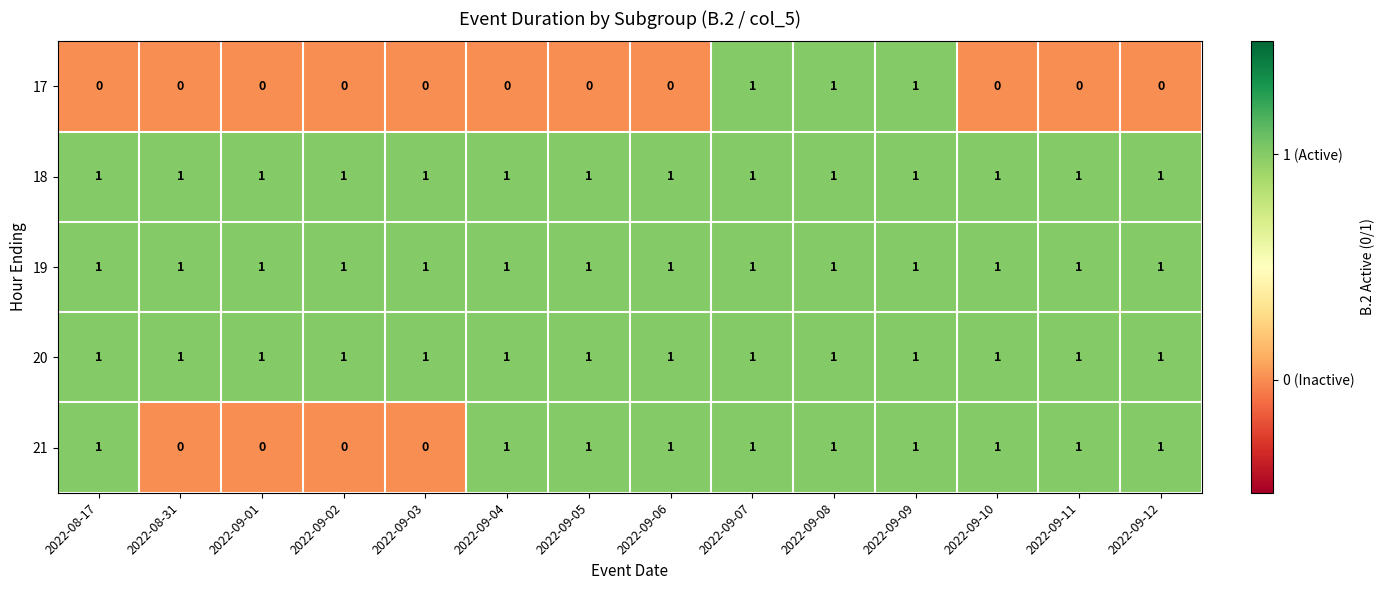

Is the value of 17 at 2022-09-05 greater than the value of 20 at 2022-09-01?

No